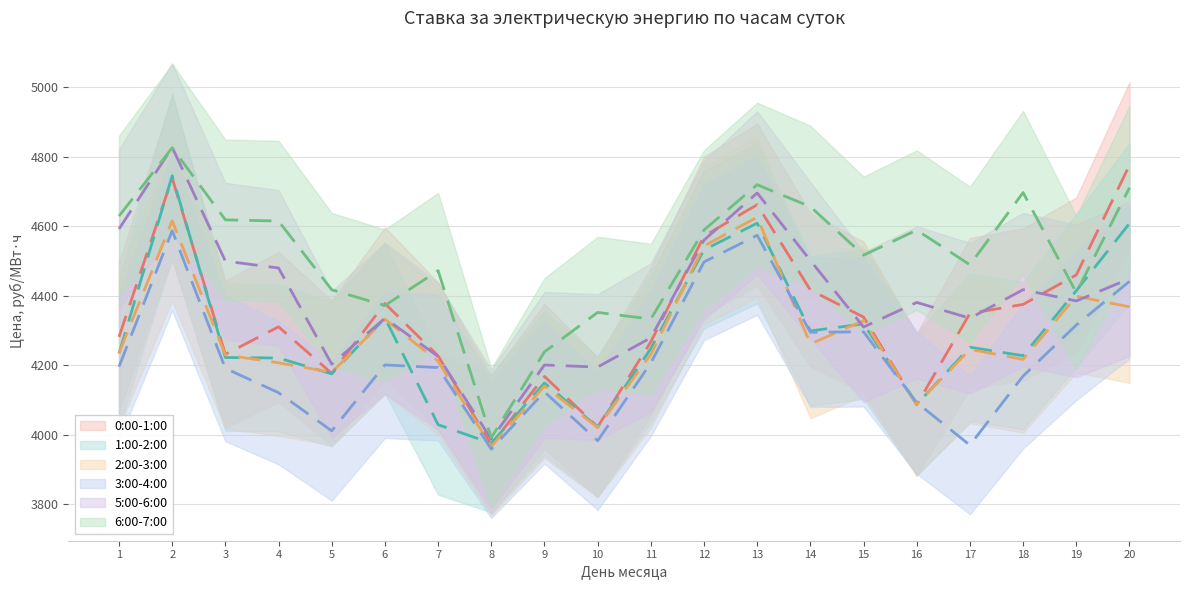

Reading left to right, what are all the values shown in this chart?

0:00-1:00: 4281.1	4738.3	4231.2	4310.2	4176.4	4377.4	4226.5	3971.4	4167.6	4022.3	4267.2	4571.1	4661.5	4415.9	4338.2	4086.3	4348.8	4374.7	4459.5	4775.0
1:00-2:00: 4233.7	4744.6	4222.0	4220.5	4174.9	4335.7	4028.9	3975.4	4148.5	4022.4	4247.8	4531.7	4608.3	4298.3	4318.7	4087.4	4251.5	4227.2	4414.2	4607.6
2:00-3:00: 4234.9	4615.3	4229.3	4206.8	4179.4	4332.2	4211.0	3966.1	4140.0	4020.6	4231.3	4542.8	4625.4	4260.8	4328.2	4087.2	4245.2	4216.7	4398.2	4367.7
3:00-4:00: 4195.5	4586.6	4190.8	4120.7	4011.1	4200.7	4193.1	3958.4	4123.2	3982.6	4206.4	4496.8	4573.4	4294.6	4295.9	4092.5	3969.9	4168.9	4315.4	4441.0
5:00-6:00: 4591.5	4826.4	4499.3	4479.3	4202.7	4335.0	4225.2	3987.1	4200.4	4194.5	4278.8	4559.5	4695.1	4501.0	4309.7	4380.4	4334.9	4417.0	4384.7	4448.5
6:00-7:00: 4628.6	4825.1	4617.9	4614.3	4416.9	4371.5	4471.9	3991.3	4238.3	4351.7	4332.5	4588.7	4718.9	4655.7	4516.2	4588.3	4488.6	4696.3	4408.7	4710.1